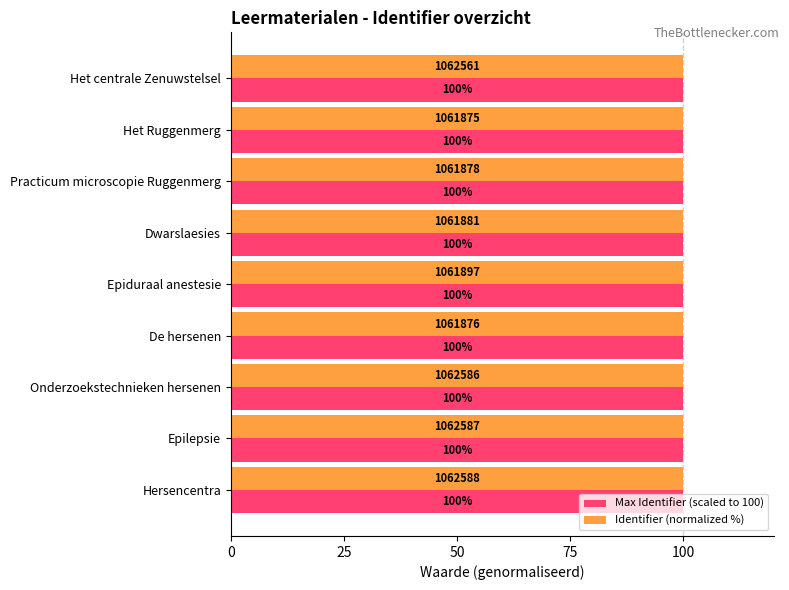

True or false: Identifier (normalized %) has a value of 63.5 at Dwarslaesies.

False